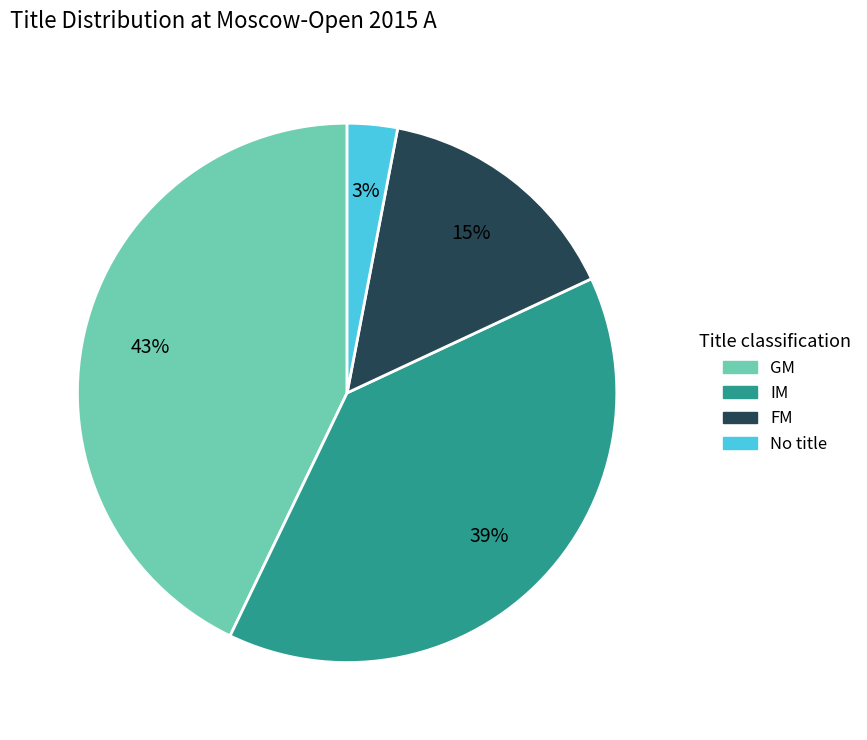

To the nearest percent, what is the average slice percentage?

25%